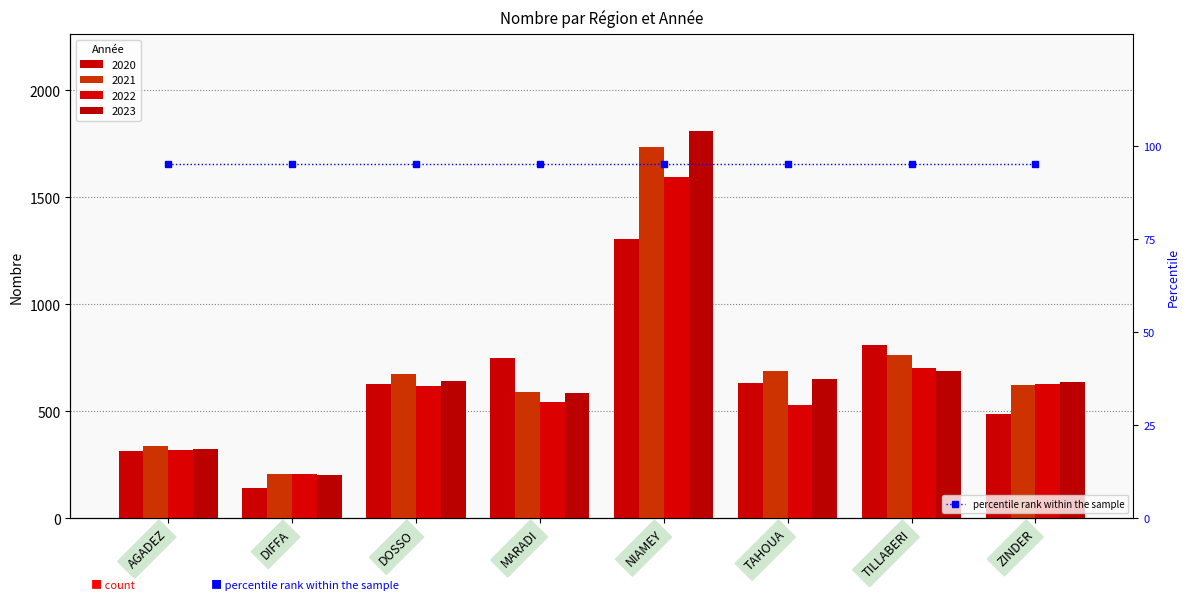

What is the difference between the highest and lowest values at AGADEZ?

21